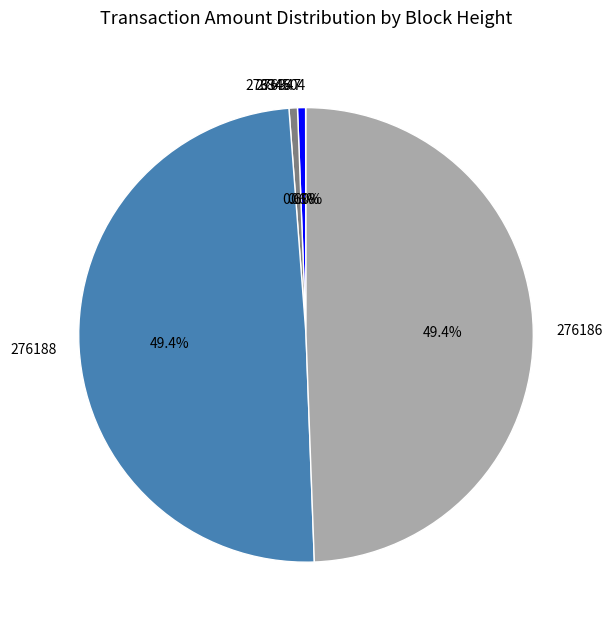

Approximately how many times larger is the value at 276347 compared to 276346?

1.0